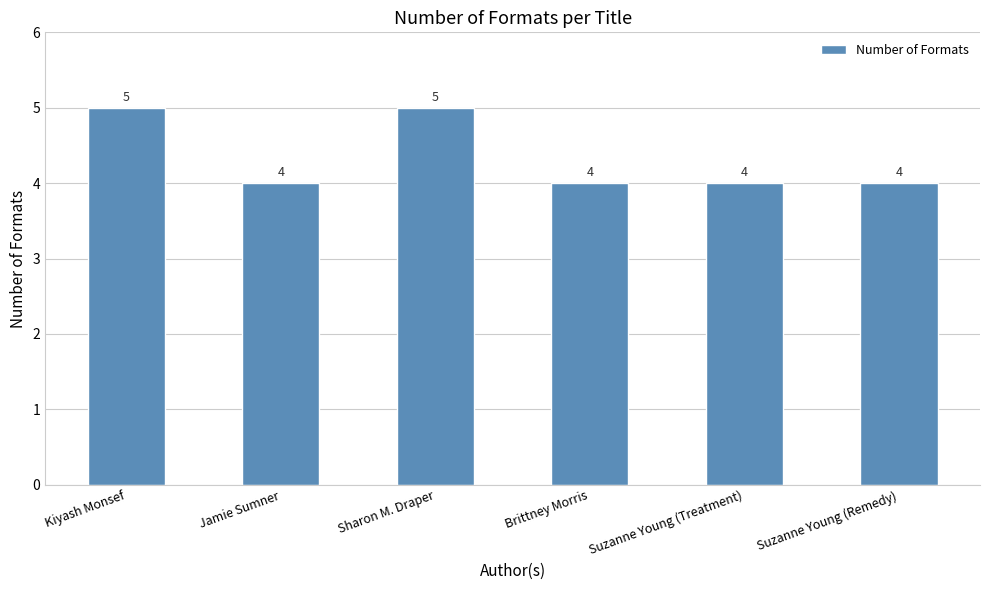

What is the approximate value at Jamie Sumner?

4